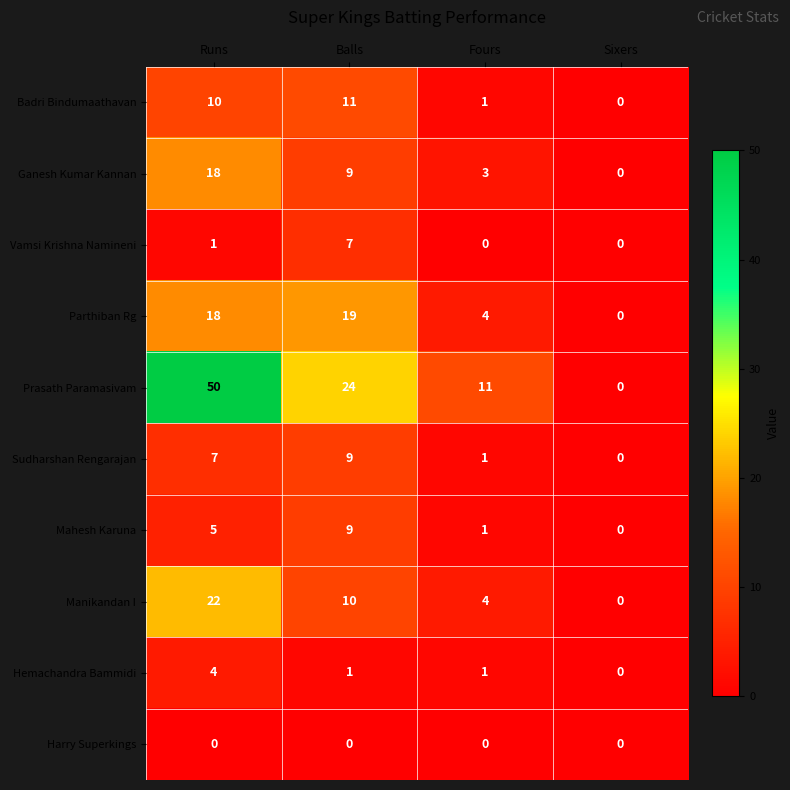

Between Runs and Balls, which series saw the biggest shift?

Prasath Paramasivam